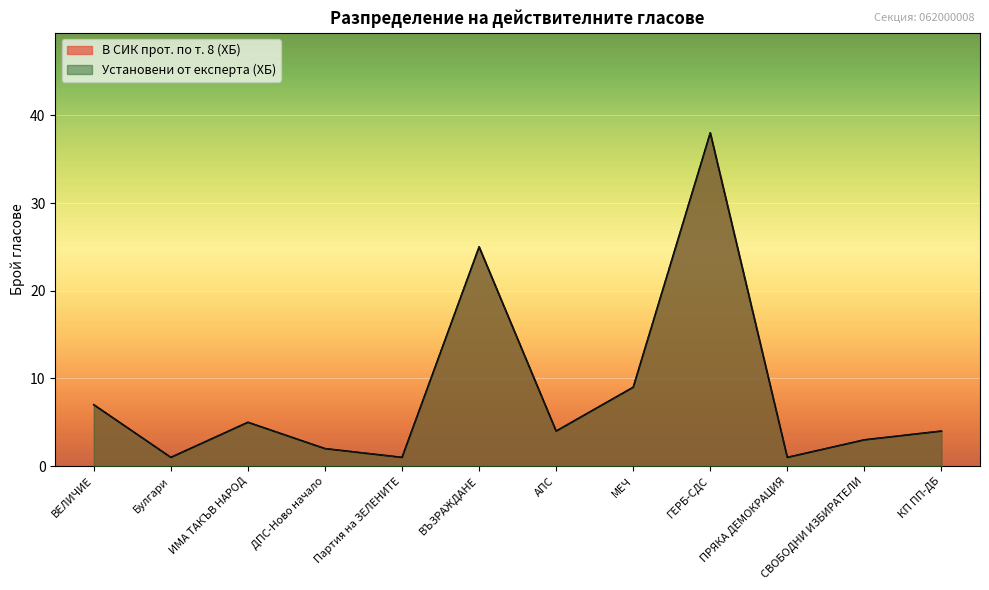

What position from the right is ВЪЗРАЖДАНЕ?

7